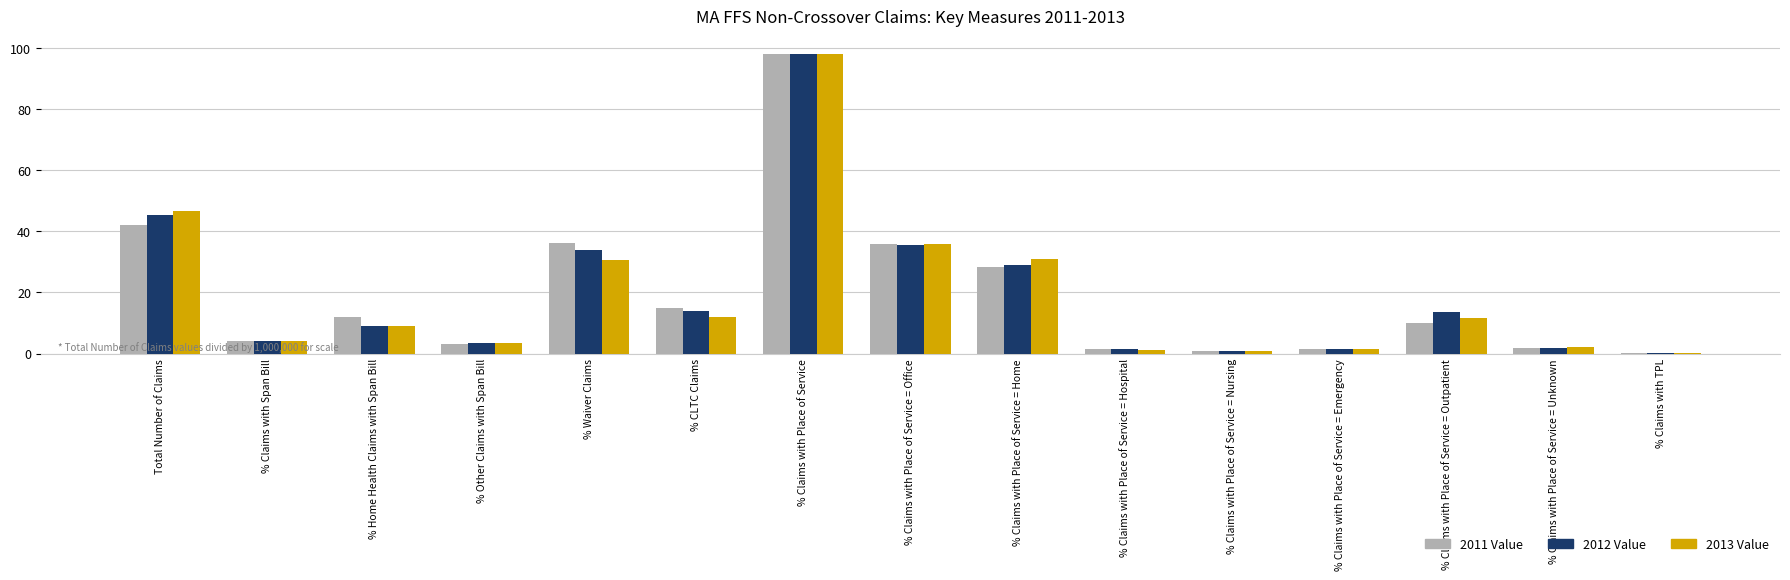

At which category is the sum across all series the highest?

% Claims with Place of Service